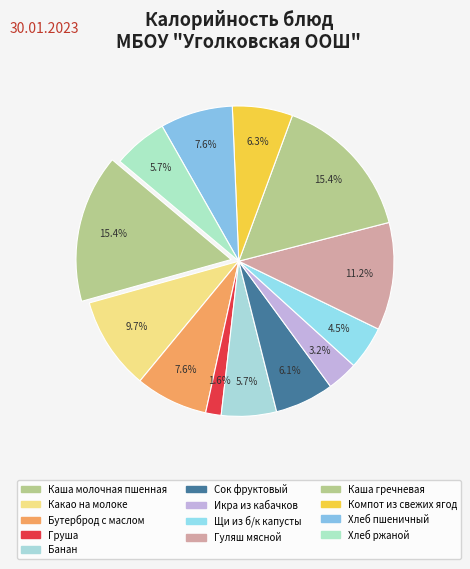

What is the smallest slice in the pie chart?

Груша